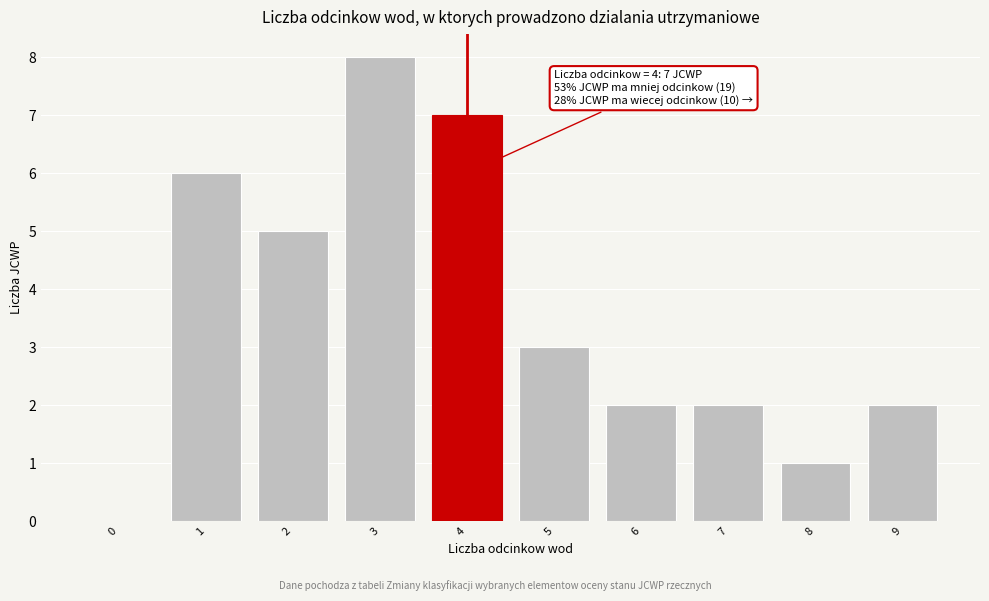

Reading left to right, what are all the values shown in this chart?

0=0	1=6	2=5	3=8	4=7	5=3	6=2	7=2	8=1	9=2